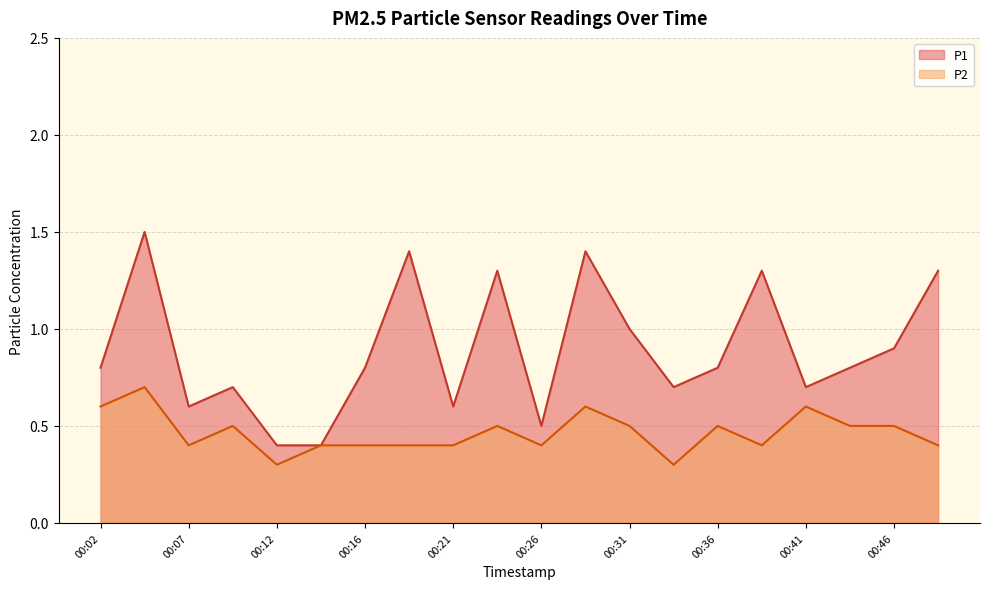

What is the value of the P1 point at the 12th from the left?

1.4